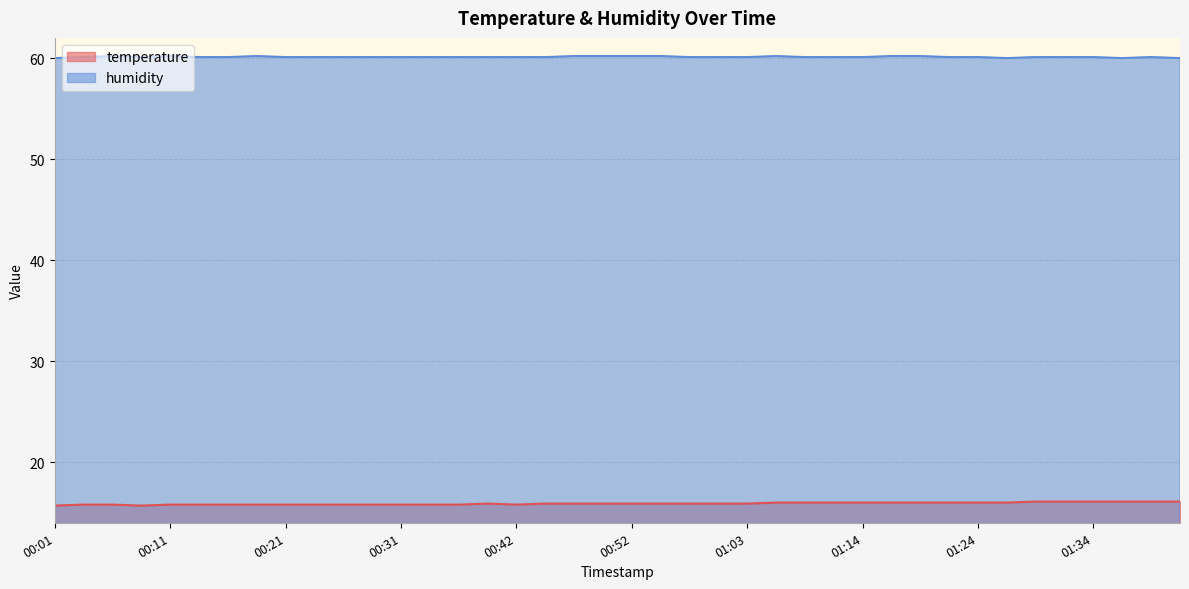

Reading left to right, list all the values displayed in this chart.

temperature: 15.7	15.8	15.8	15.7	15.8	15.8	15.8	15.8	15.8	15.8	15.8	15.8	15.8	15.8	15.8	15.9	15.8	15.9	15.9	15.9	15.9	15.9	15.9	15.9	15.9	16.0	16.0	16.0	16.0	16.0	16.0	16.0	16.0	16.0	16.1	16.1	16.1	16.1	16.1	16.1
humidity: 60.0	60.1	60.2	60.1	60.2	60.1	60.1	60.2	60.1	60.1	60.1	60.1	60.1	60.1	60.1	60.1	60.1	60.1	60.2	60.2	60.2	60.2	60.1	60.1	60.1	60.2	60.1	60.1	60.1	60.2	60.2	60.1	60.1	60.0	60.1	60.1	60.1	60.0	60.1	60.0